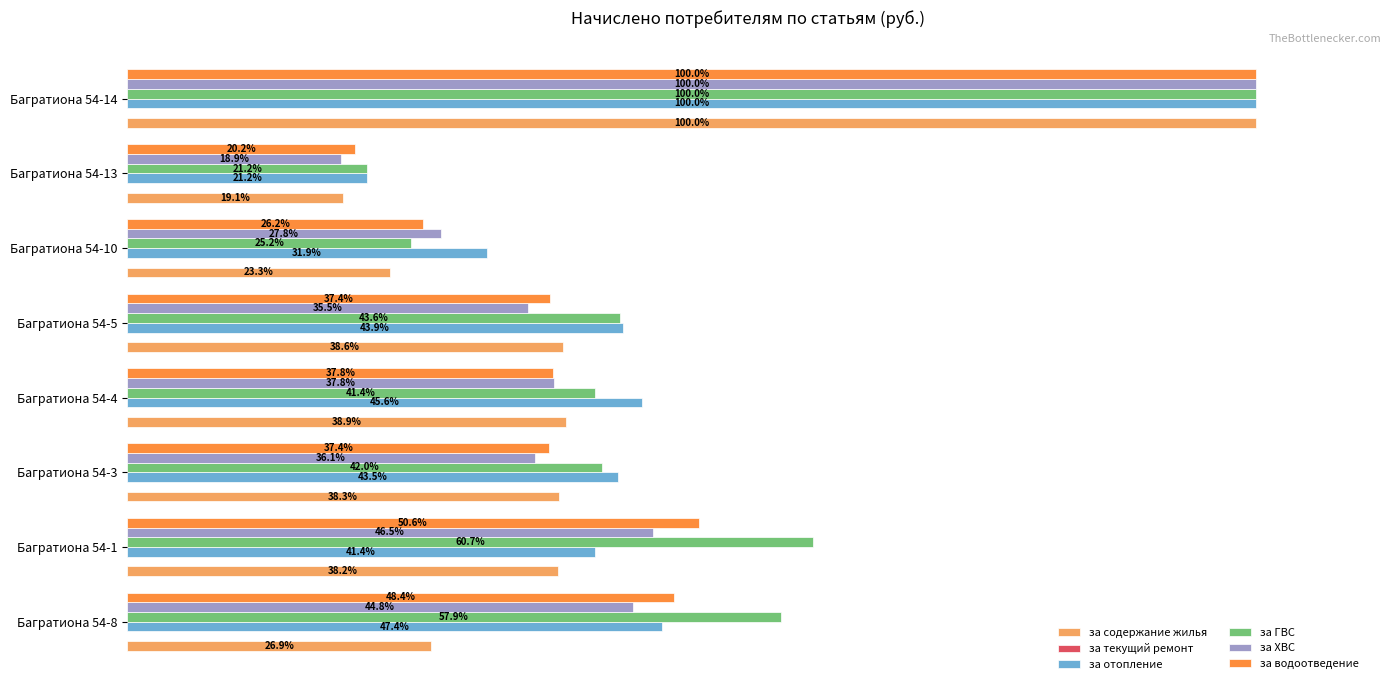

Rank the categories by за содержание жилья value from lowest to highest.

Багратиона 54-13, Багратиона 54-10, Багратиона 54-8, Багратиона 54-1, Багратиона 54-3, Багратиона 54-5, Багратиона 54-4, Багратиона 54-14